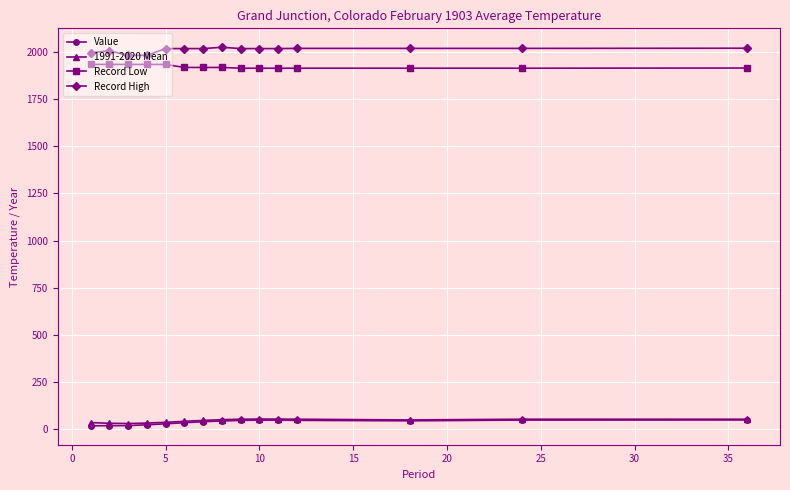

Is this an area chart (filled region under the line)?

No